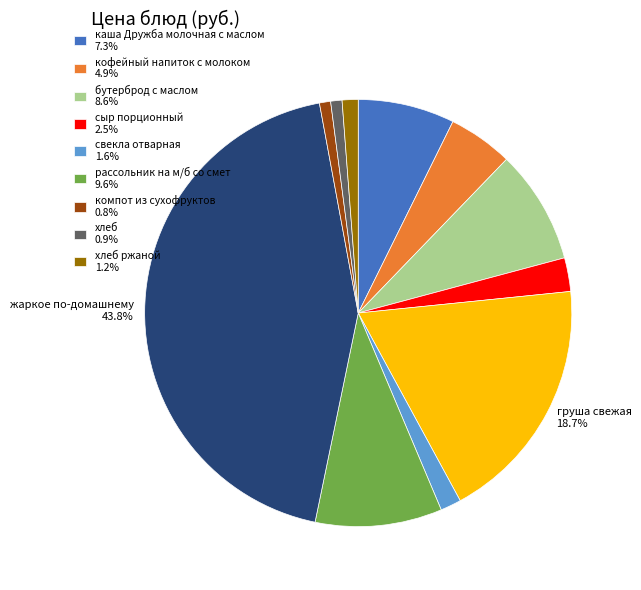

Is there any slice that represents more than half of the pie?

No